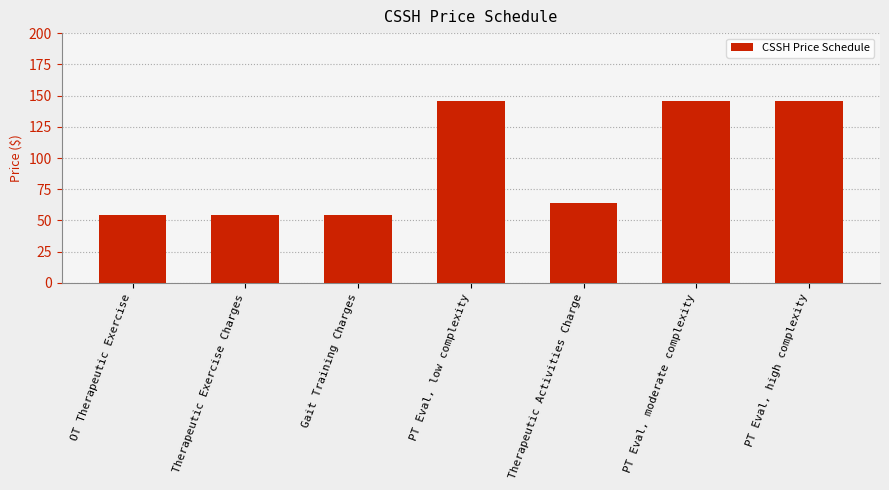

What is the sum of all values?

664